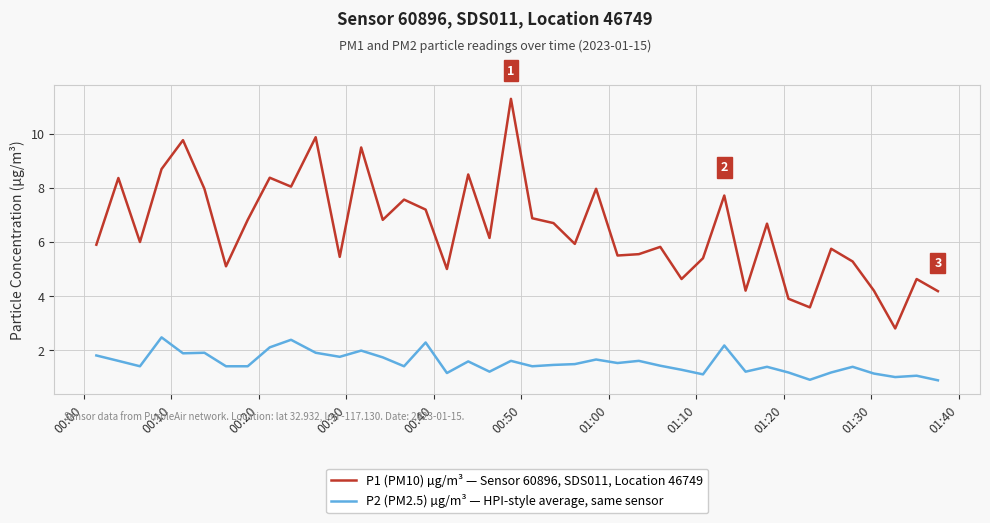

Which series has the largest total across all categories?

P1 (PM10) µg/m³ — Sensor 60896, SDS011, Location 46749